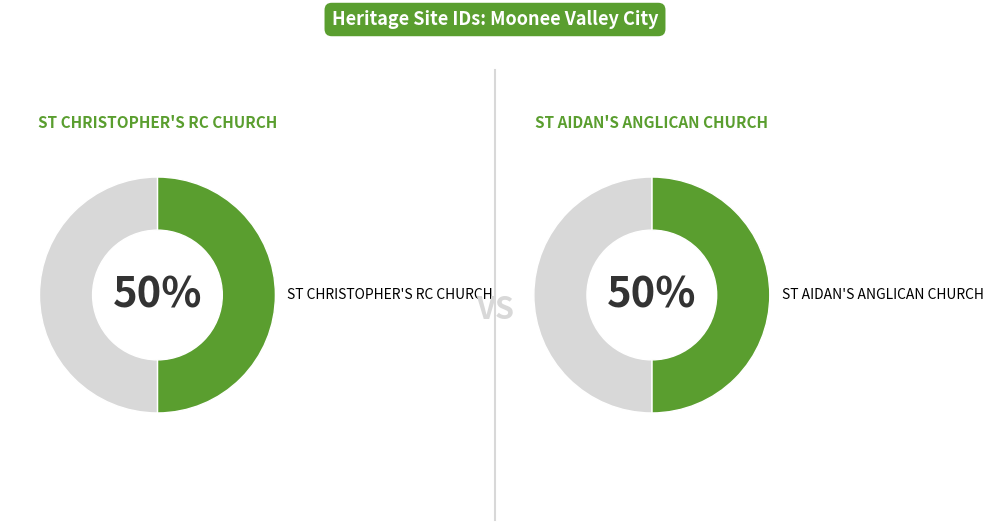

To the nearest percent, what portion does ST AIDAN'S ANGLICAN CHURCH COMPLEX represent?

50%